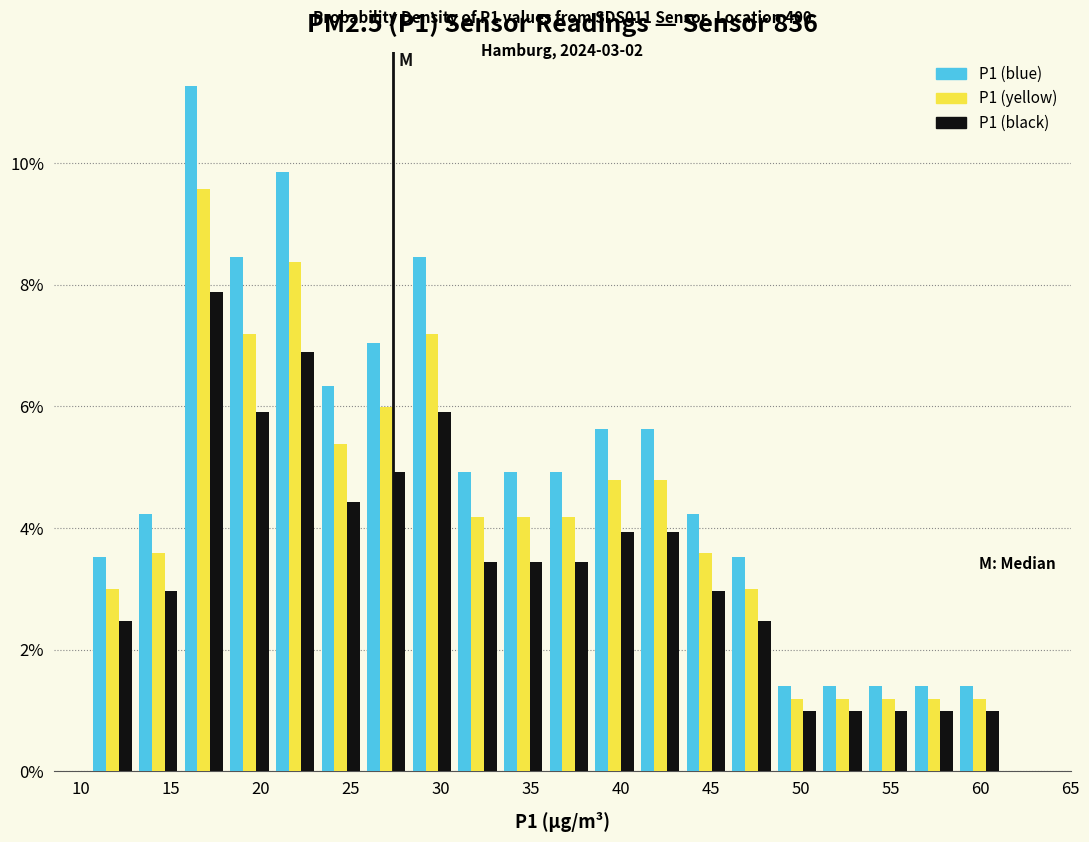

In the P1 (yellow) series, which range on the x-axis has the tallest bar?

15.5 to 18.0